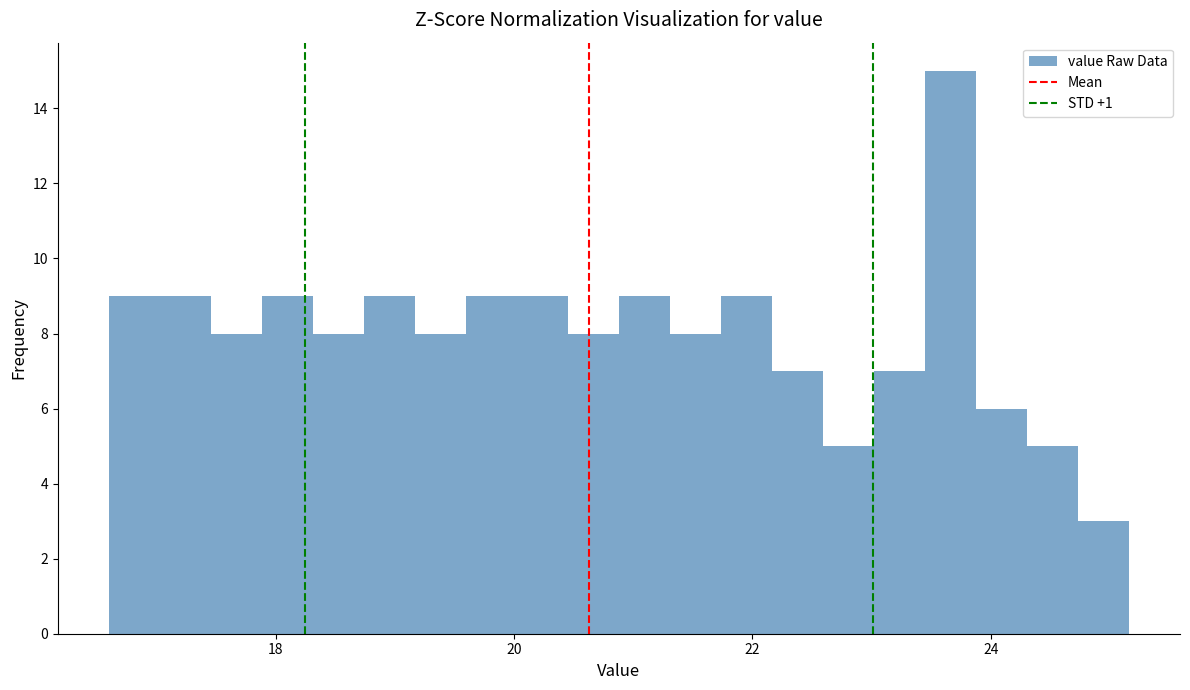

Read against the x-axis, roughly where is the centre of the tallest bar?

23.6